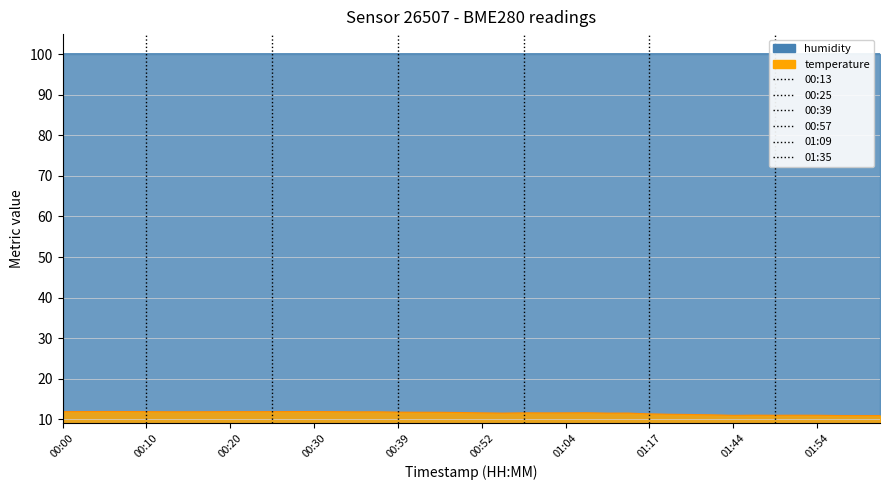

Which has a higher value, 00:10 or 00:10?

00:10